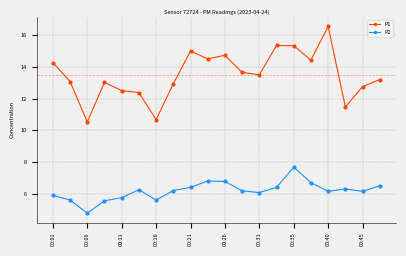

How many distinct data groups are displayed?

2